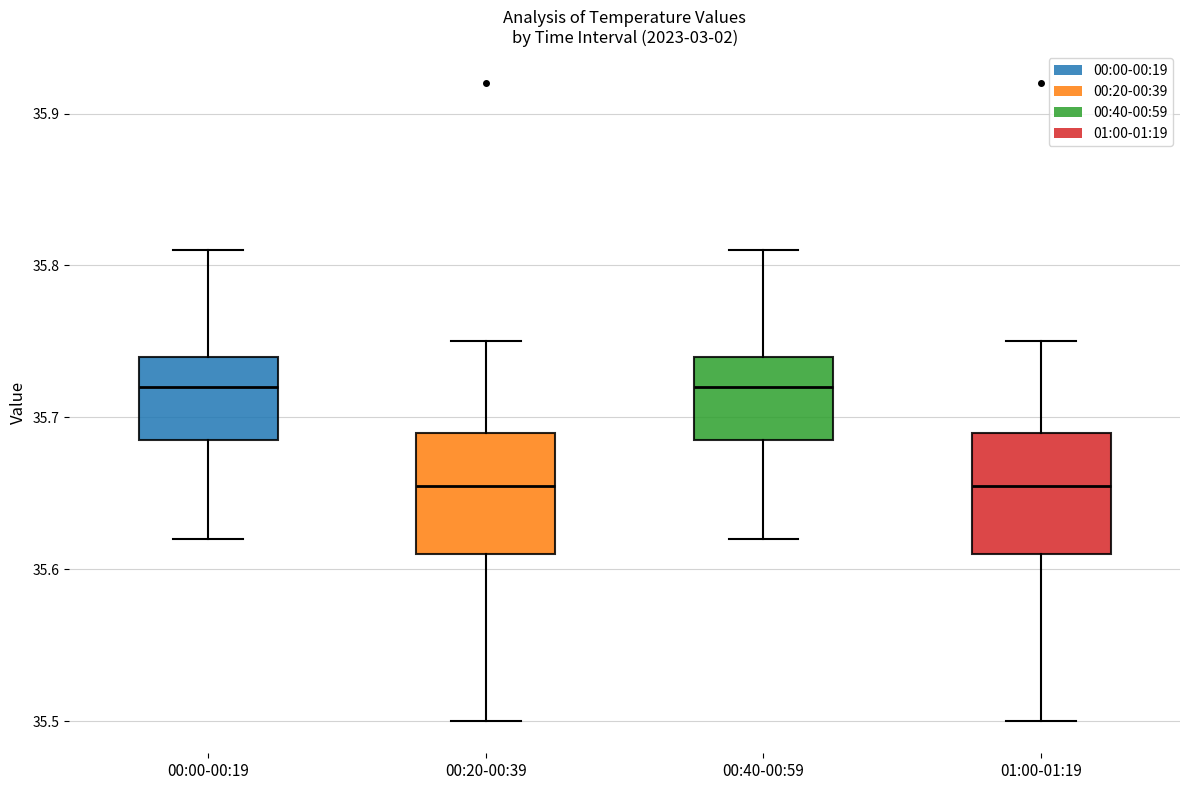

Where is the upper edge of the box for 00:20-00:39 on the y-axis? The values are not printed on the chart, so give them approximately, as read against the axis.

35.69